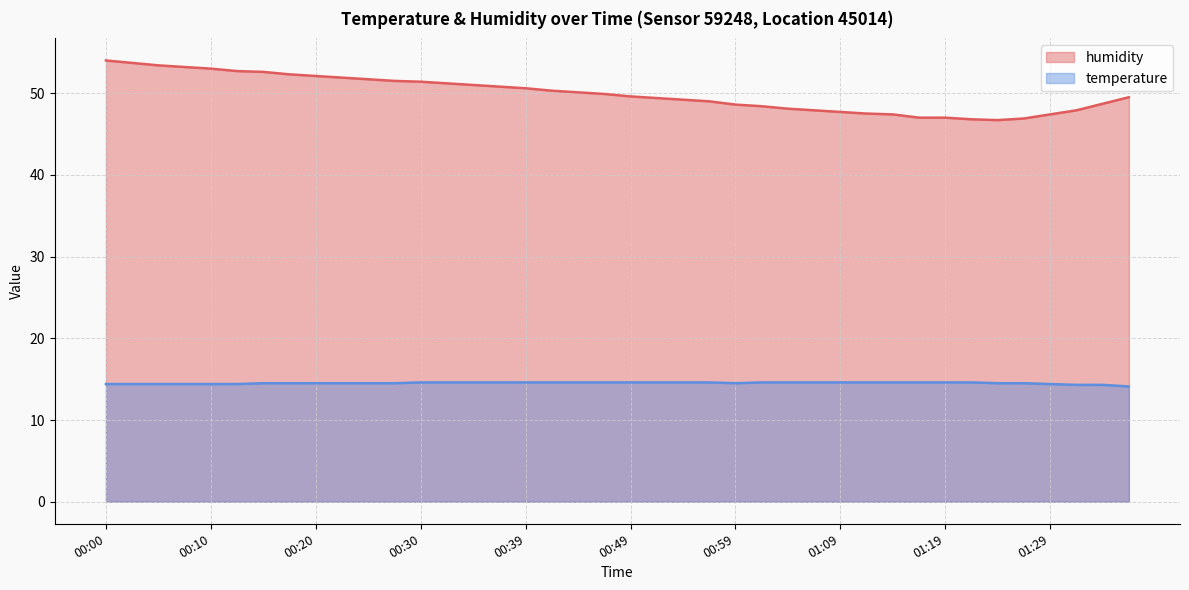

What is the total value across all series at 01:02?

63.0